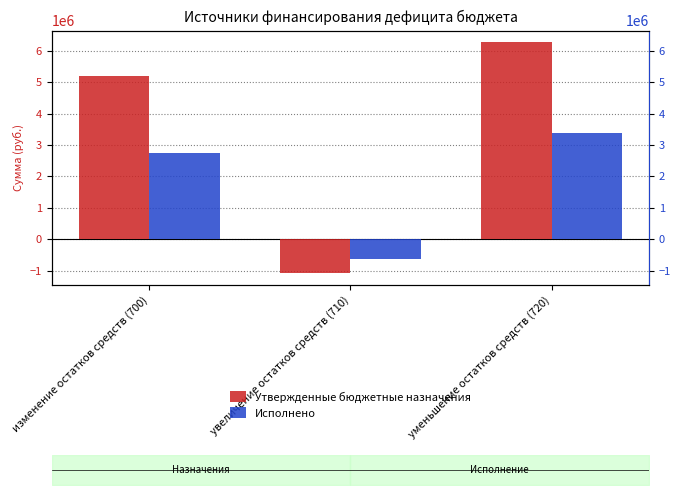

How many data points in Утвержденные бюджетные назначения are less than 5183051?

1